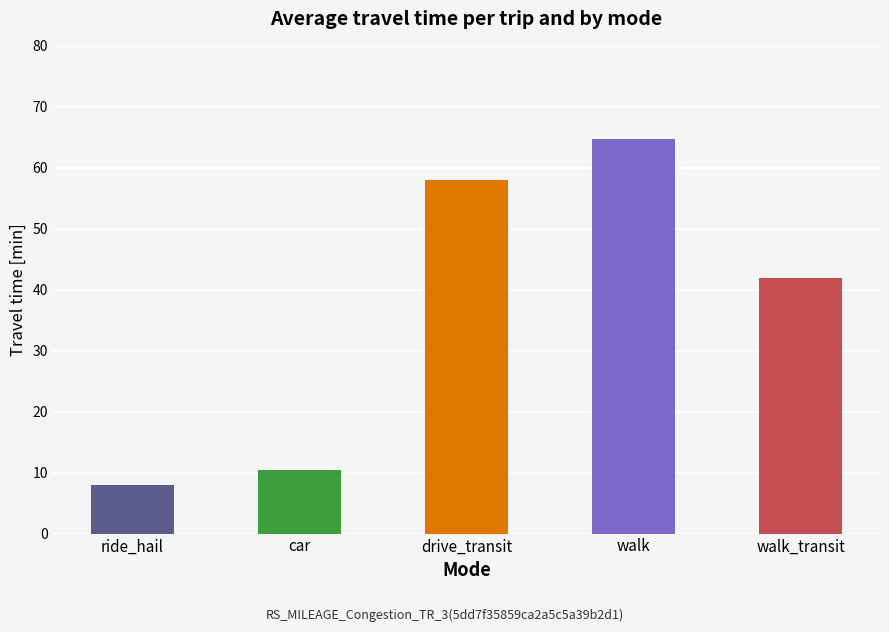

At which label does the data first exceed 42?

drive_transit